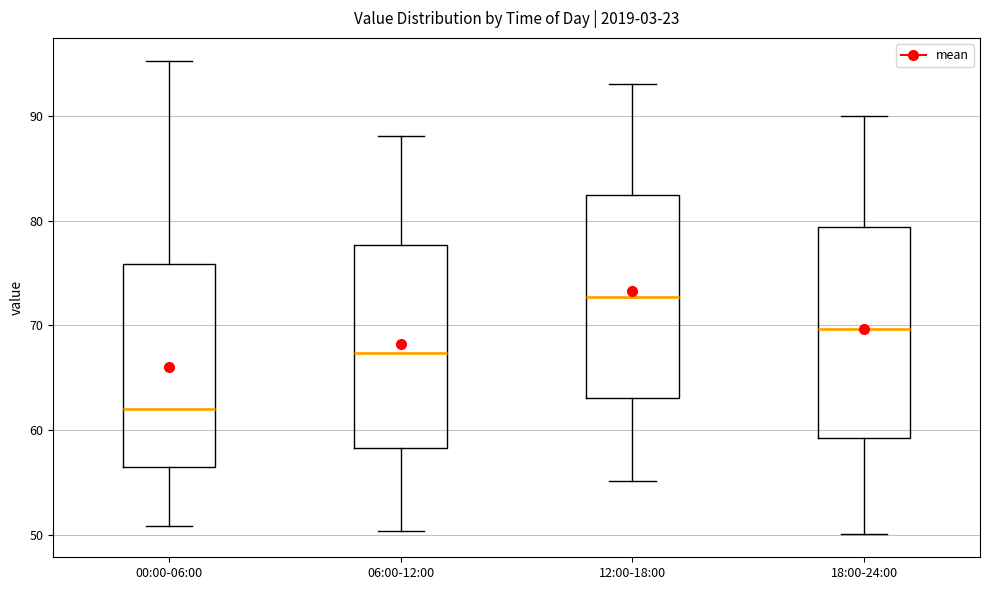

Which box's median line is the lowest?

00:00-06:00